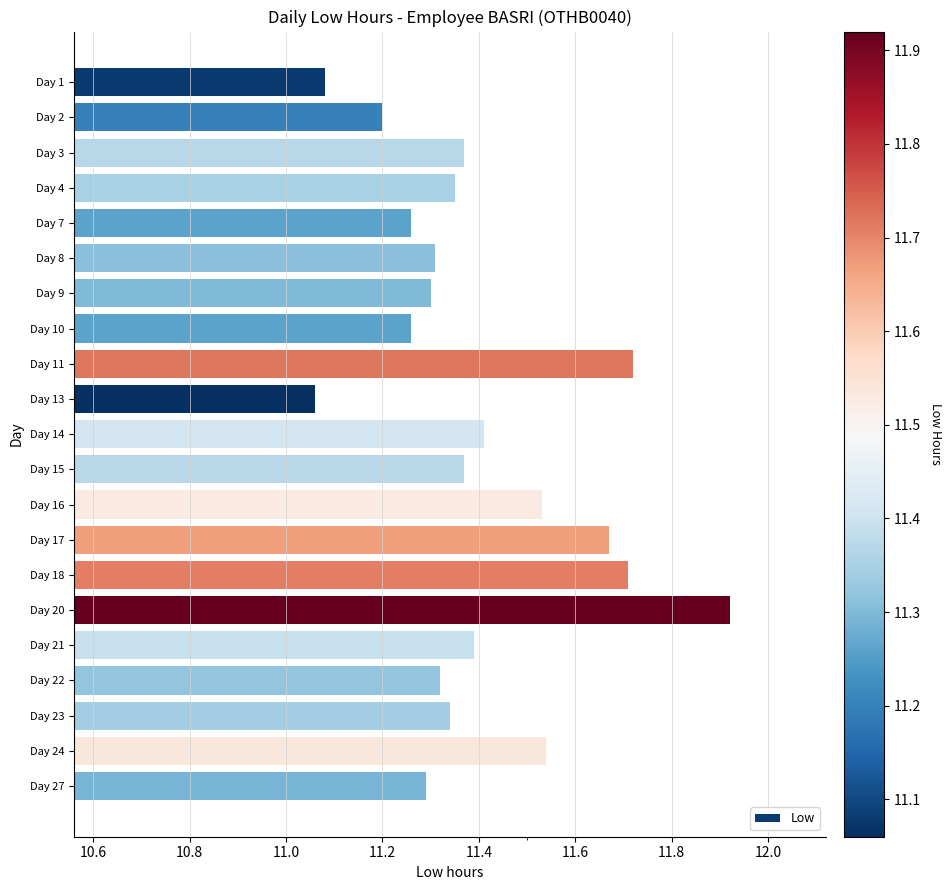

True or false: the data shows 11.4 at Day 15.

True